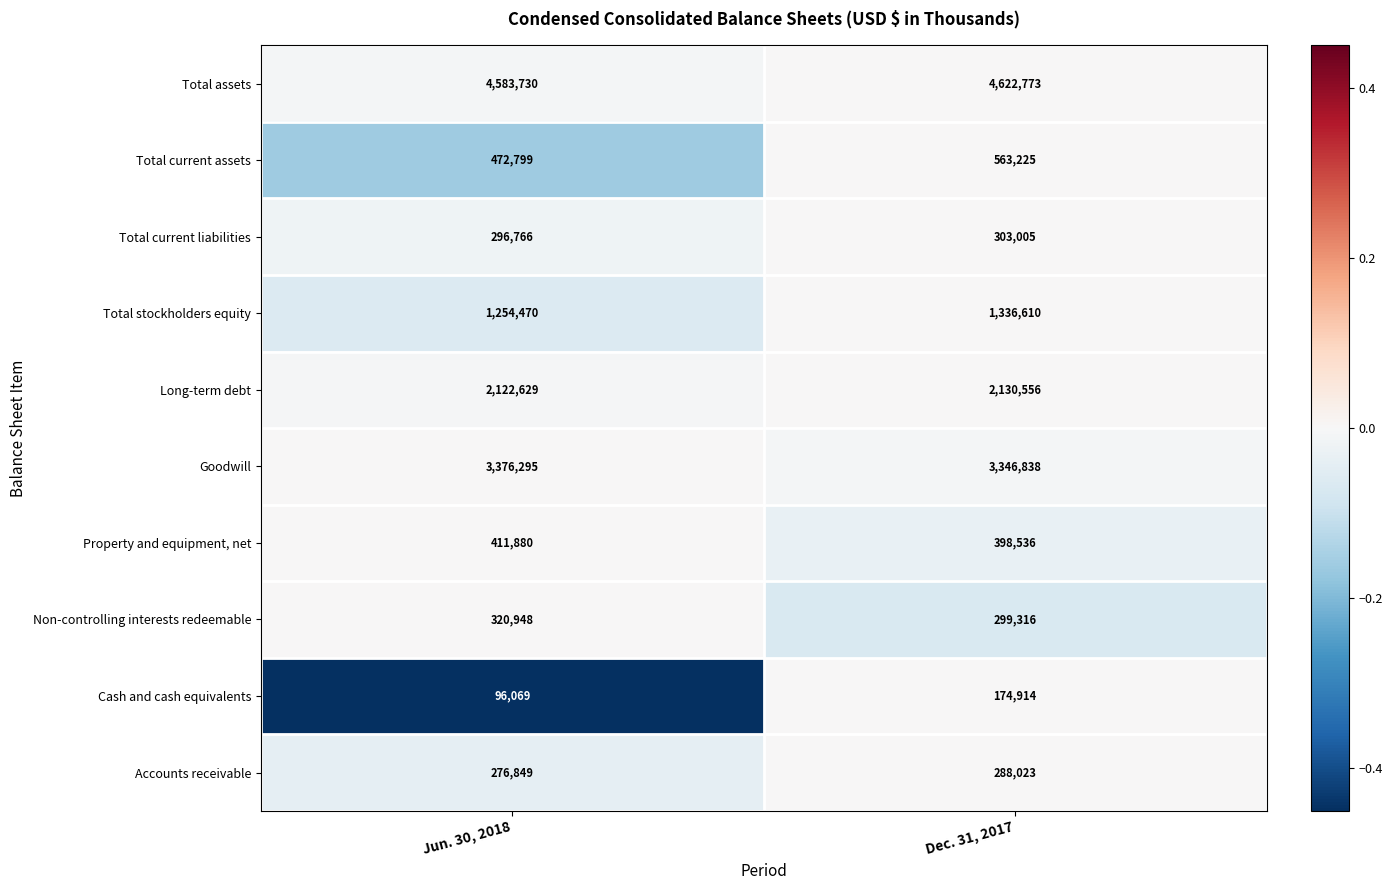

True or false: Total current assets has a value of 563225 at Dec. 31, 2017.

True